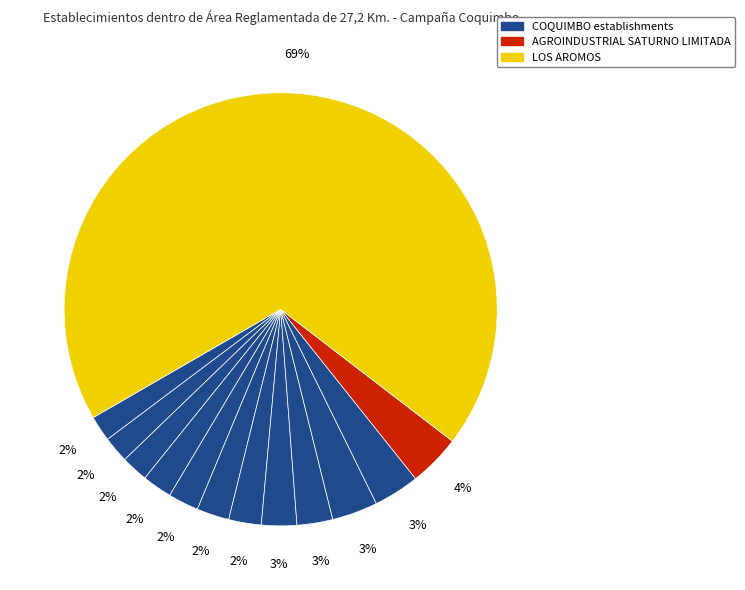

How many slices are in this pie chart?

13